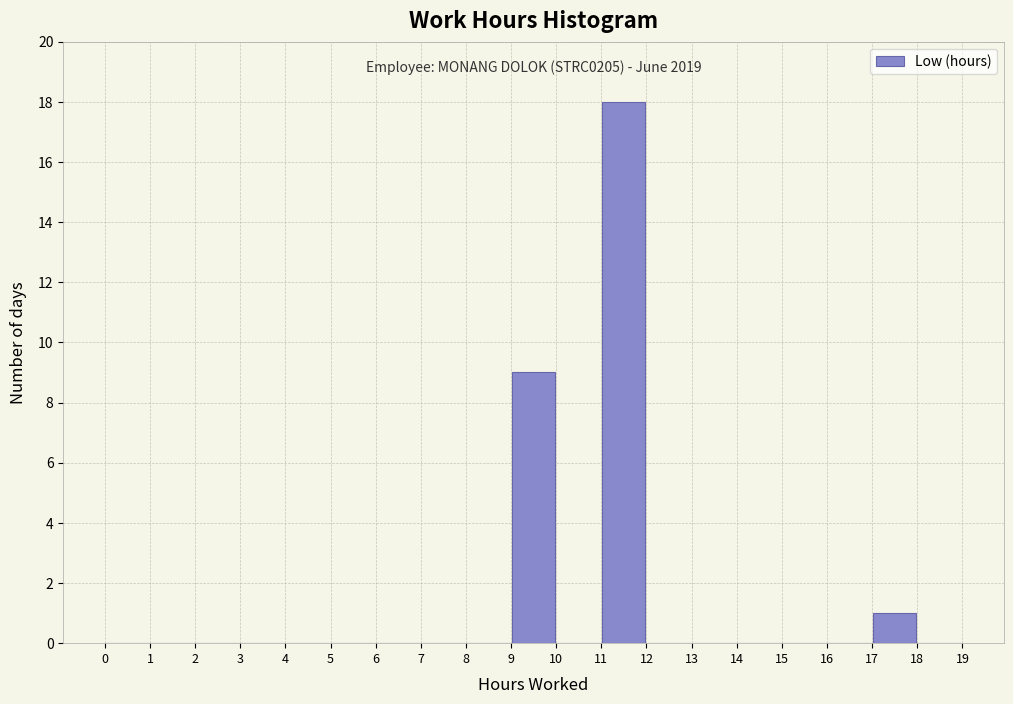

Which range on the x-axis has the tallest bar?

11 to 12